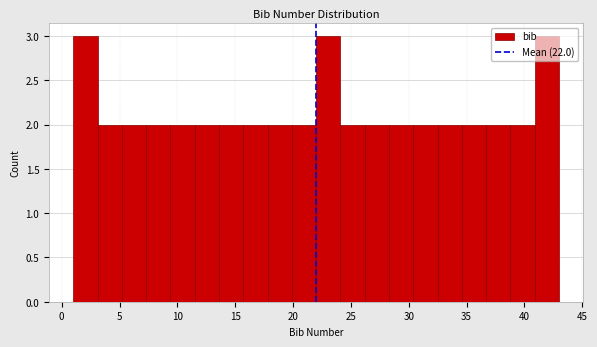

How tall is the bar that spans 32.5 to 34.6 on the x-axis? Neither the bar edges nor the heights are printed on the chart, so give them approximately, as read against the axes.

2